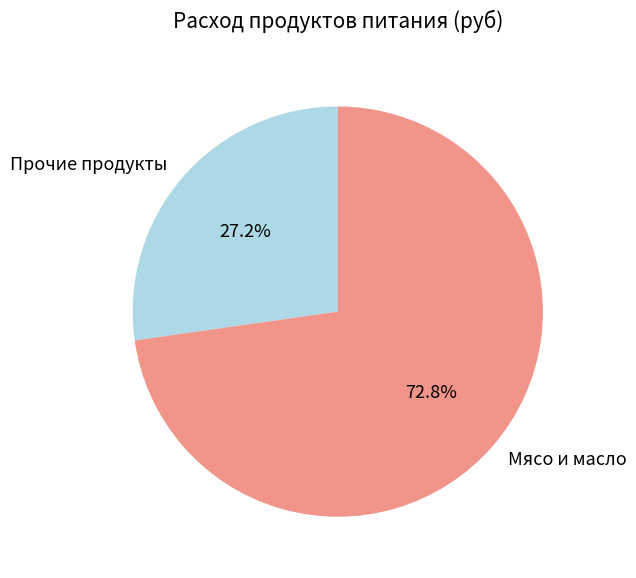

Does Прочие продукты account for over 50% of the chart?

No